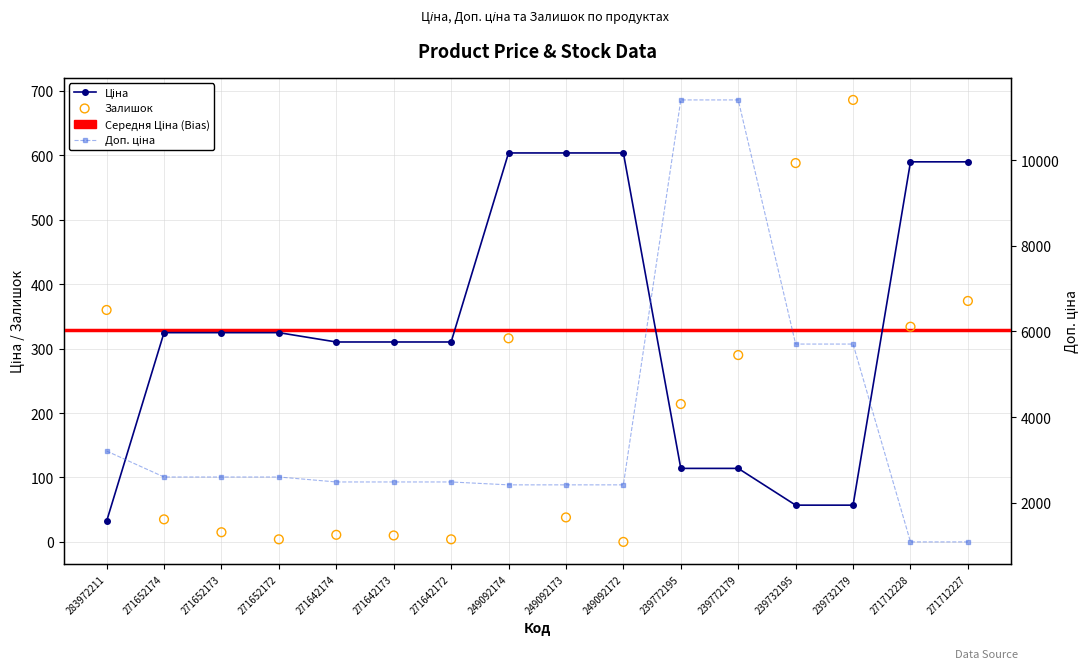

At which category is the sum across all series the highest?

239772179